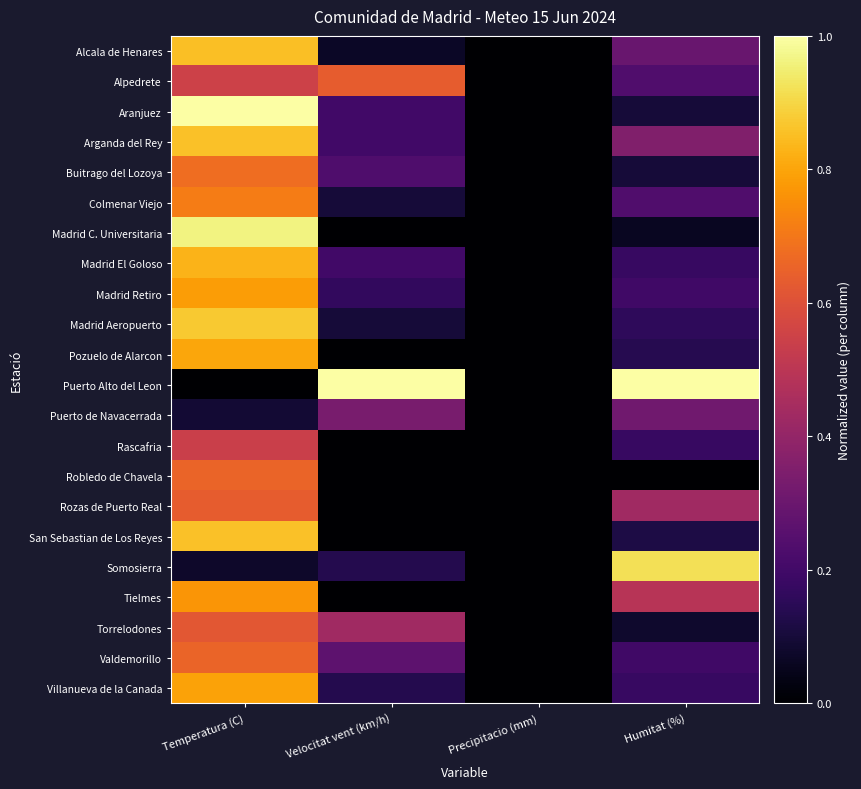

Reading left to right, list all the values displayed in this chart.

Alcala de Henares: Temperatura (C)=0.9	Velocitat vent (km/h)=0.1	Precipitacio (mm)=0.0	Humitat (%)=0.3
Alpedrete: Temperatura (C)=0.5	Velocitat vent (km/h)=0.6	Precipitacio (mm)=0.0	Humitat (%)=0.2
Aranjuez: Temperatura (C)=1.0	Velocitat vent (km/h)=0.2	Precipitacio (mm)=0.0	Humitat (%)=0.1
Arganda del Rey: Temperatura (C)=0.9	Velocitat vent (km/h)=0.2	Precipitacio (mm)=0.0	Humitat (%)=0.4
Buitrago del Lozoya: Temperatura (C)=0.7	Velocitat vent (km/h)=0.2	Precipitacio (mm)=0.0	Humitat (%)=0.1
Colmenar Viejo: Temperatura (C)=0.7	Velocitat vent (km/h)=0.1	Precipitacio (mm)=0.0	Humitat (%)=0.2
Madrid C. Universitaria: Temperatura (C)=1.0	Velocitat vent (km/h)=0.0	Precipitacio (mm)=0.0	Humitat (%)=0.1
Madrid El Goloso: Temperatura (C)=0.8	Velocitat vent (km/h)=0.2	Precipitacio (mm)=0.0	Humitat (%)=0.2
Madrid Retiro: Temperatura (C)=0.8	Velocitat vent (km/h)=0.2	Precipitacio (mm)=0.0	Humitat (%)=0.2
Madrid Aeropuerto: Temperatura (C)=0.9	Velocitat vent (km/h)=0.1	Precipitacio (mm)=0.0	Humitat (%)=0.2
Pozuelo de Alarcon: Temperatura (C)=0.8	Velocitat vent (km/h)=0.0	Precipitacio (mm)=0.0	Humitat (%)=0.1
Puerto Alto del Leon: Temperatura (C)=0.0	Velocitat vent (km/h)=1.0	Precipitacio (mm)=0.0	Humitat (%)=1.0
Puerto de Navacerrada: Temperatura (C)=0.1	Velocitat vent (km/h)=0.3	Precipitacio (mm)=0.0	Humitat (%)=0.3
Rascafria: Temperatura (C)=0.5	Velocitat vent (km/h)=0.0	Precipitacio (mm)=0.0	Humitat (%)=0.2
Robledo de Chavela: Temperatura (C)=0.7	Velocitat vent (km/h)=0.0	Precipitacio (mm)=0.0	Humitat (%)=0.0
Rozas de Puerto Real: Temperatura (C)=0.6	Velocitat vent (km/h)=0.0	Precipitacio (mm)=0.0	Humitat (%)=0.4
San Sebastian de Los Reyes: Temperatura (C)=0.9	Velocitat vent (km/h)=0.0	Precipitacio (mm)=0.0	Humitat (%)=0.1
Somosierra: Temperatura (C)=0.1	Velocitat vent (km/h)=0.1	Precipitacio (mm)=0.0	Humitat (%)=0.9
Tielmes: Temperatura (C)=0.8	Velocitat vent (km/h)=0.0	Precipitacio (mm)=0.0	Humitat (%)=0.5
Torrelodones: Temperatura (C)=0.6	Velocitat vent (km/h)=0.4	Precipitacio (mm)=0.0	Humitat (%)=0.1
Valdemorillo: Temperatura (C)=0.7	Velocitat vent (km/h)=0.3	Precipitacio (mm)=0.0	Humitat (%)=0.2
Villanueva de la Canada: Temperatura (C)=0.8	Velocitat vent (km/h)=0.1	Precipitacio (mm)=0.0	Humitat (%)=0.2